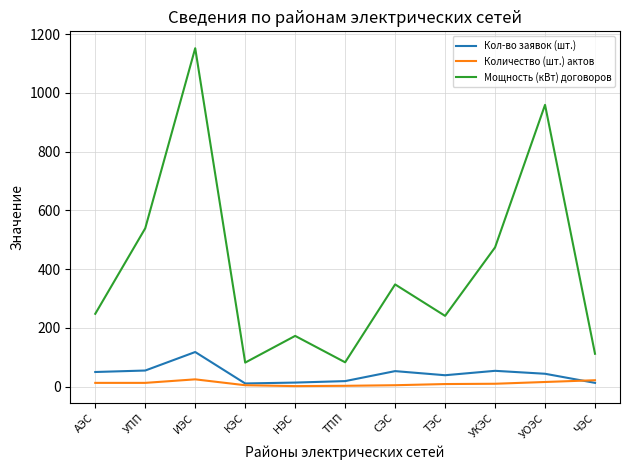

What is the greatest value displayed?

1151.7